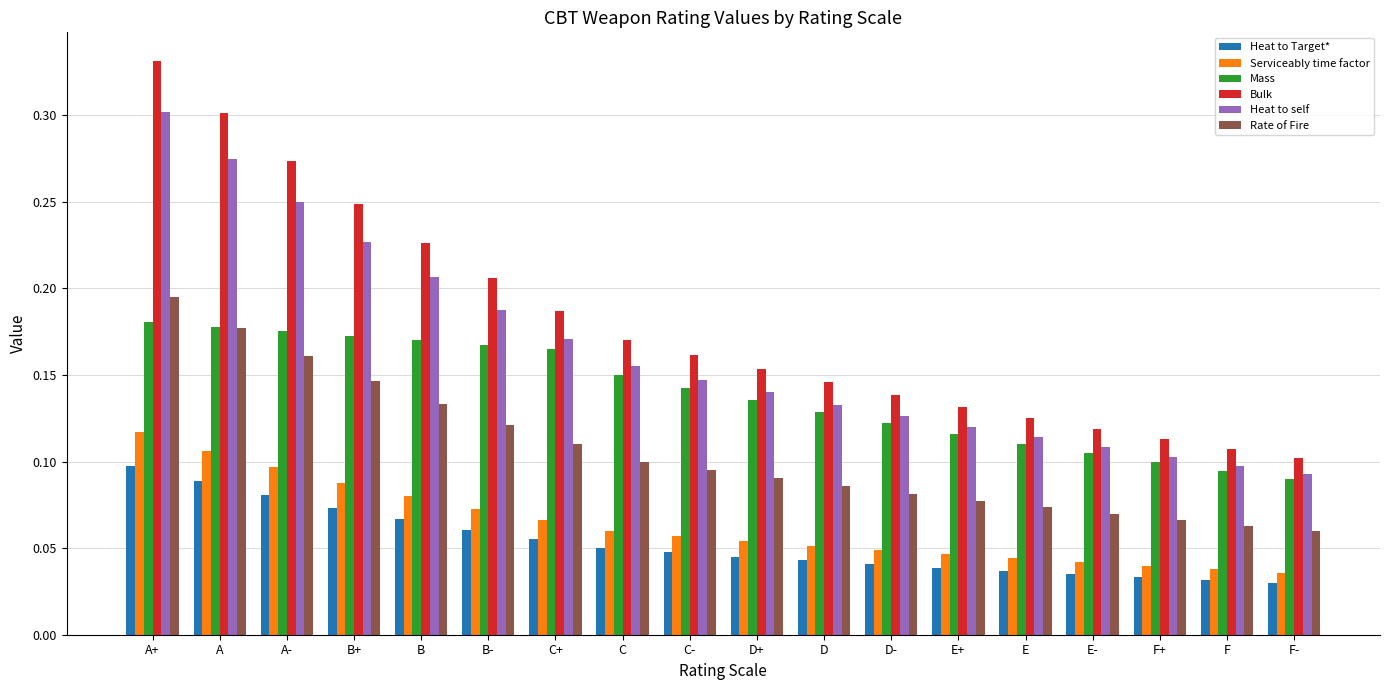

Rank the series by their maximum value, from highest to lowest.

Bulk, Heat to self, Rate of Fire, Mass, Serviceably time factor, Heat to Target*